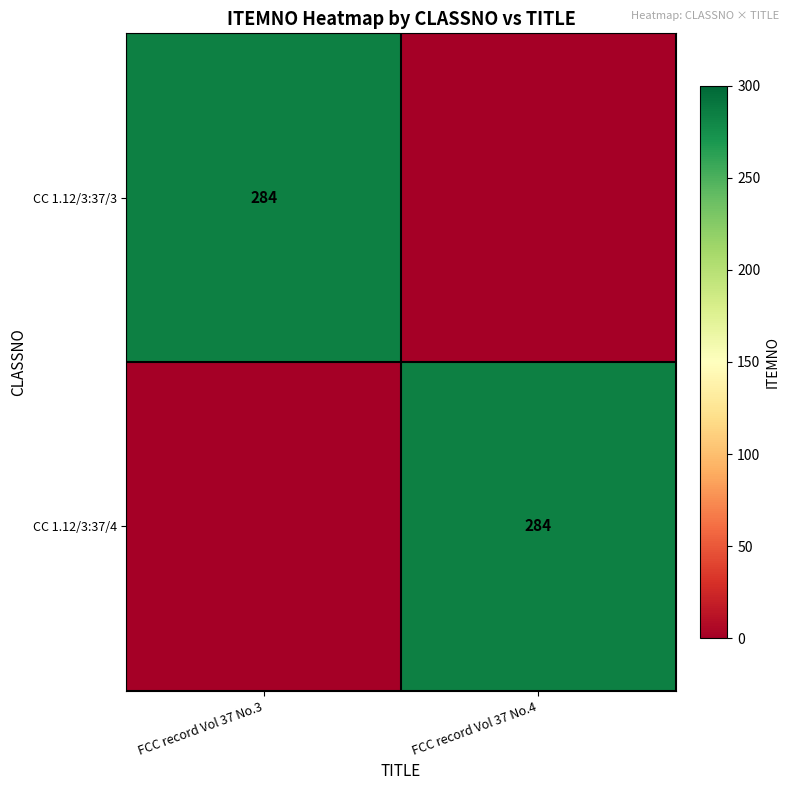

The CC 1.12/3:37/4 series shows 284 at FCC record Vol 37 No.4. True or false?

True